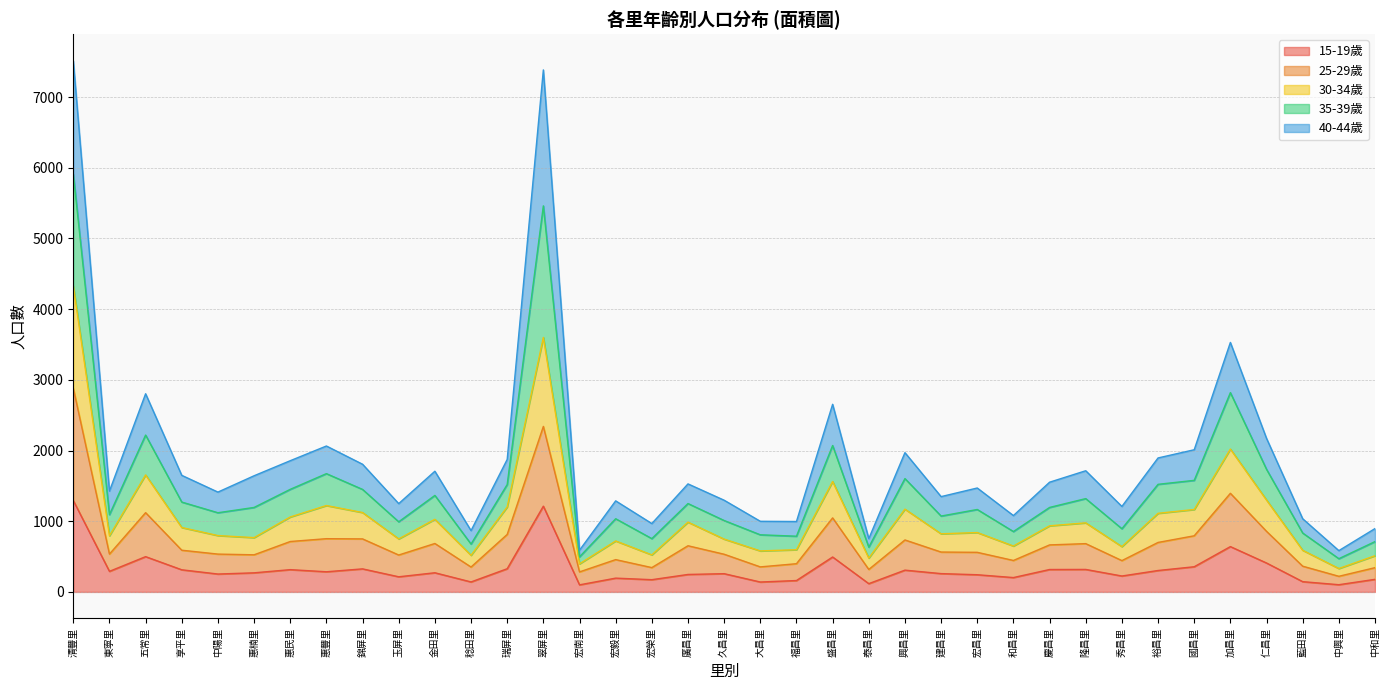

True or false: 30-34歲 has more than 0 points higher than both neighbors.

True